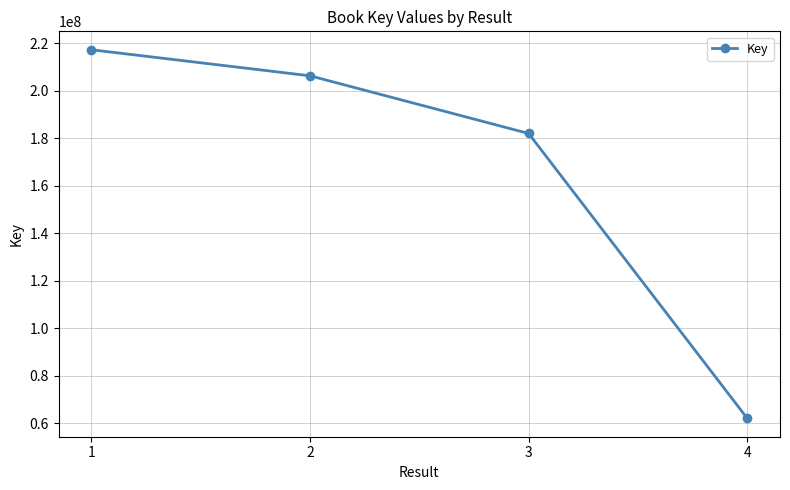

Where is the data nearest to the value 139600770?

3